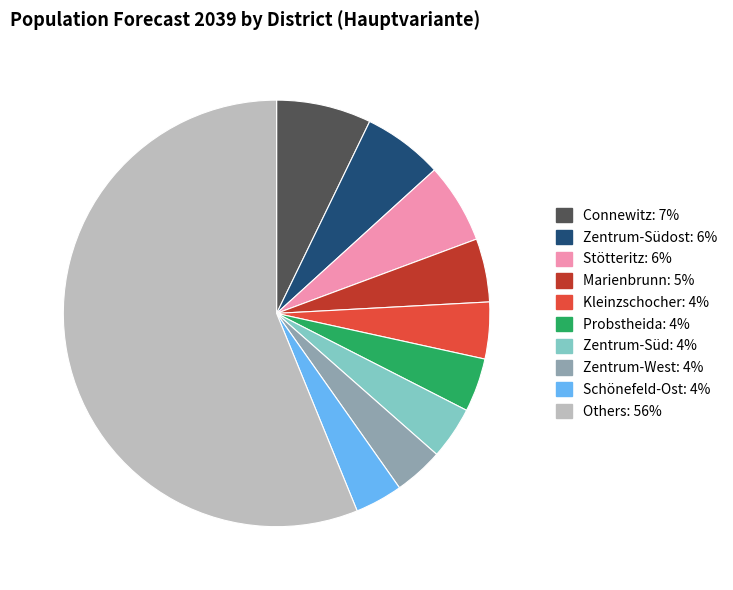

Is there a majority slice in this chart?

Yes